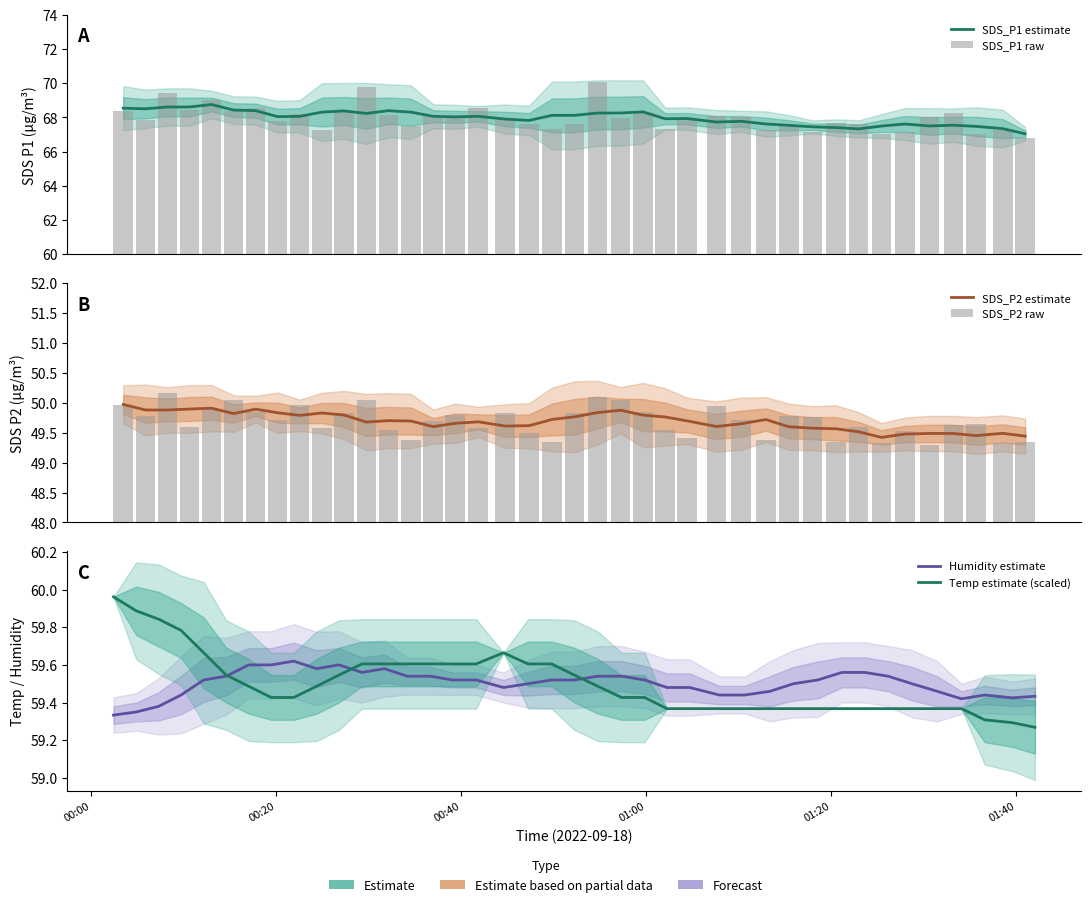

The value of SDS_P2 estimate at 11 is 73.3. True or false?

False